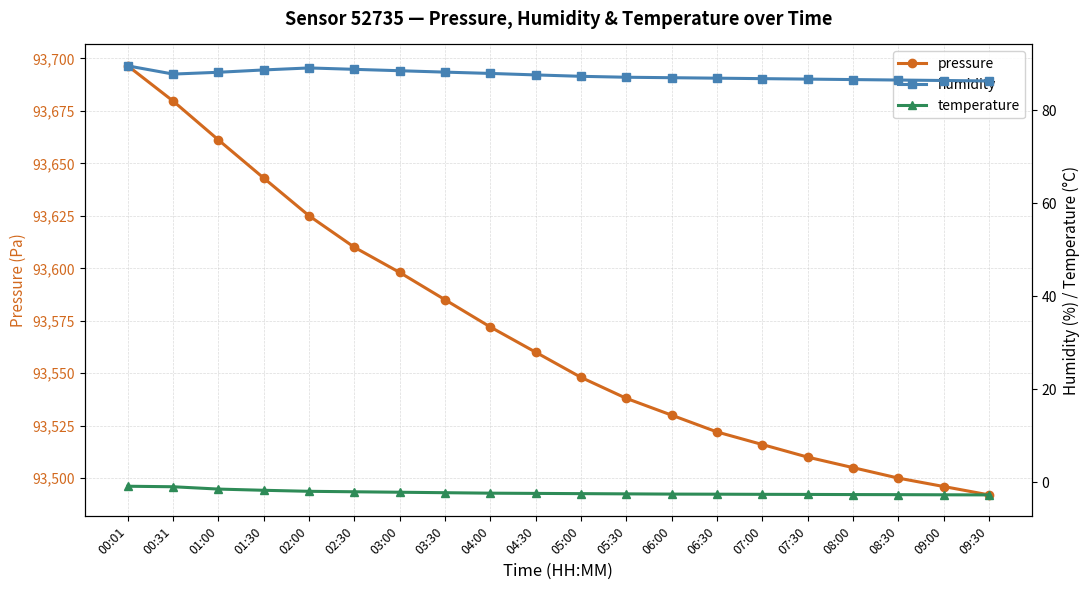

What is the greatest value displayed?

93696.5